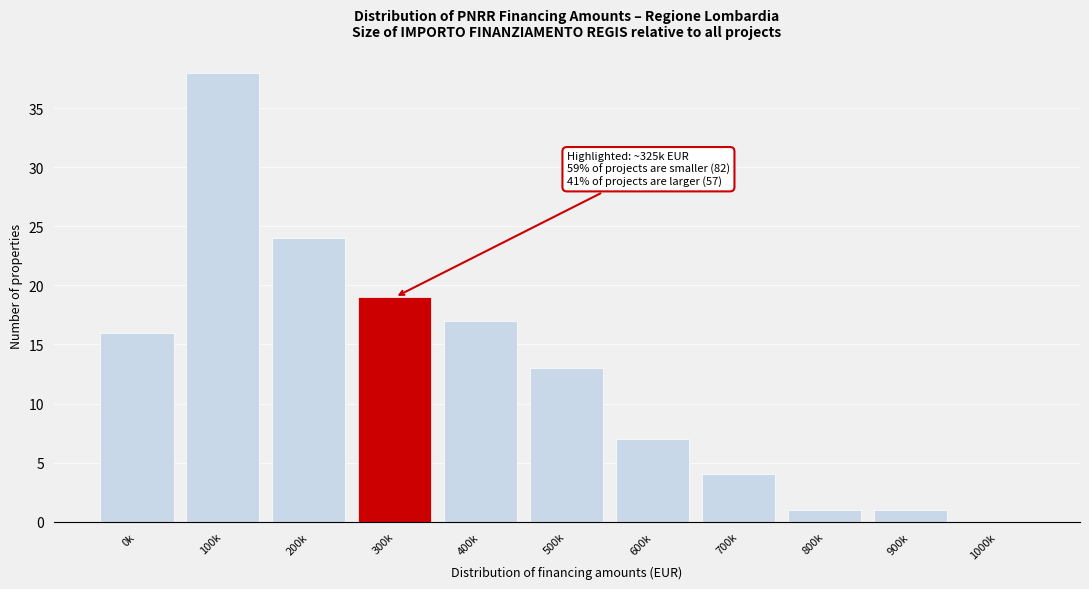

Reading left to right, what are all the values shown in this chart?

0k=16	100k=38	200k=24	300k=19	400k=17	500k=13	600k=7	700k=4	800k=1	900k=1	1000k=0